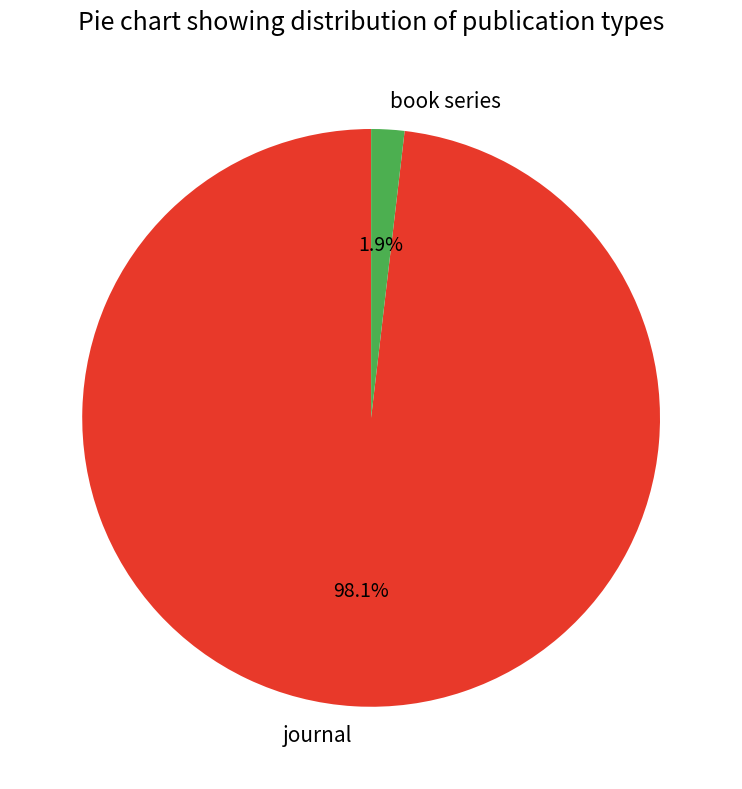

To the nearest percent, what percentage of the pie is journal?

98%